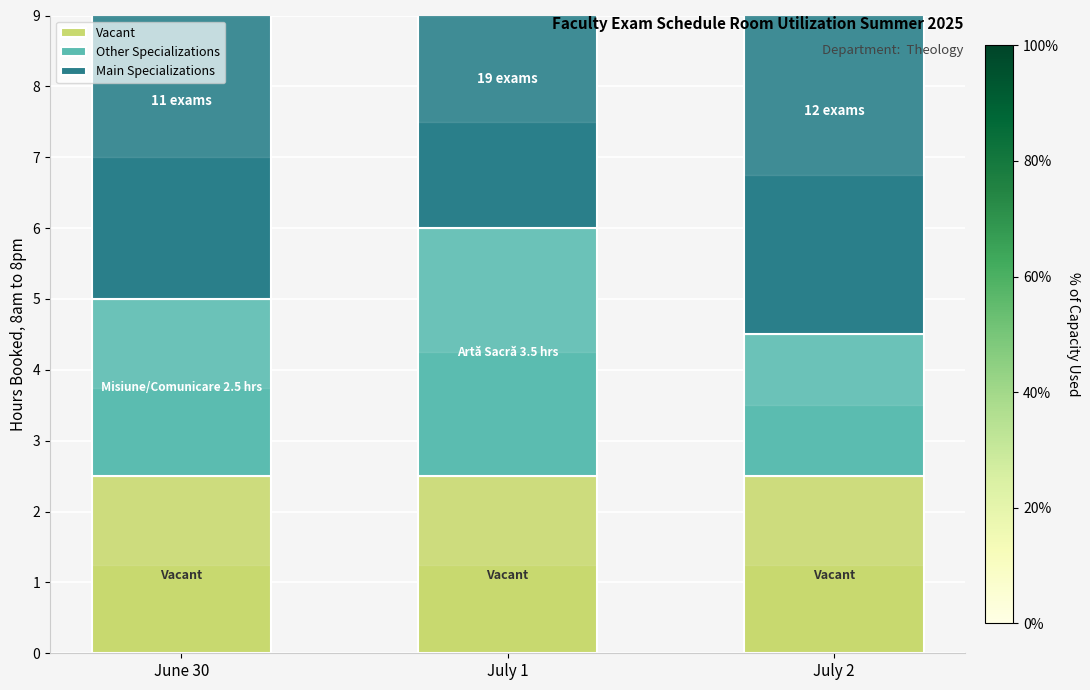

Reading left to right, transcribe the values for Vacant.

2.5	2.5	2.5